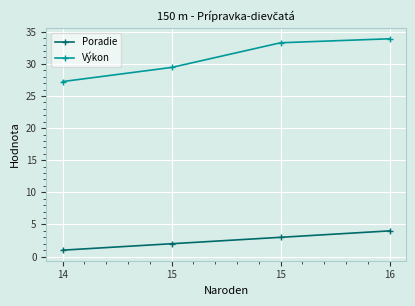

Is this an area chart (filled region under the line)?

No